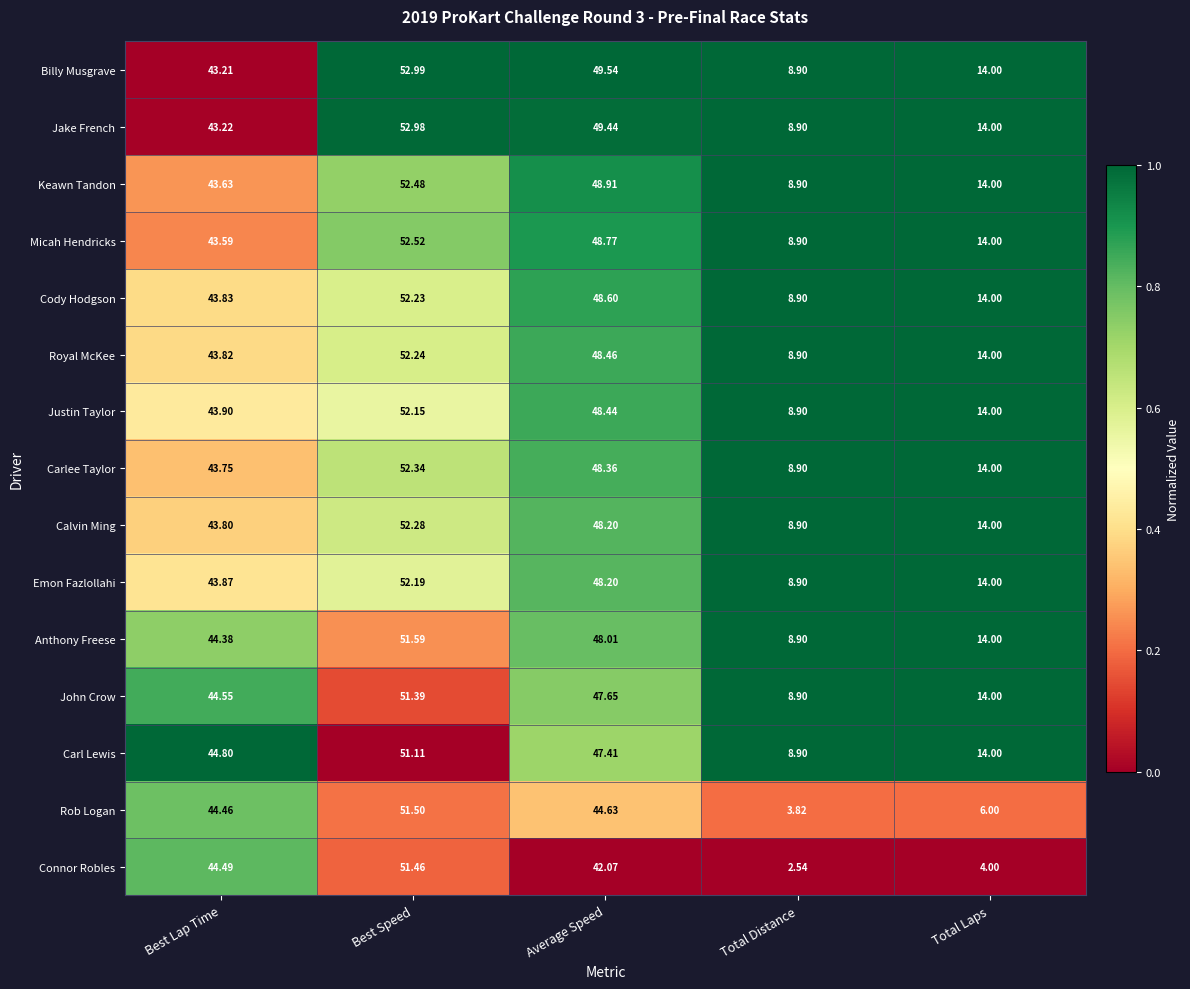

Is the value of Carl Lewis at Best Speed greater than the value of Rob Logan at Best Lap Time?

Yes